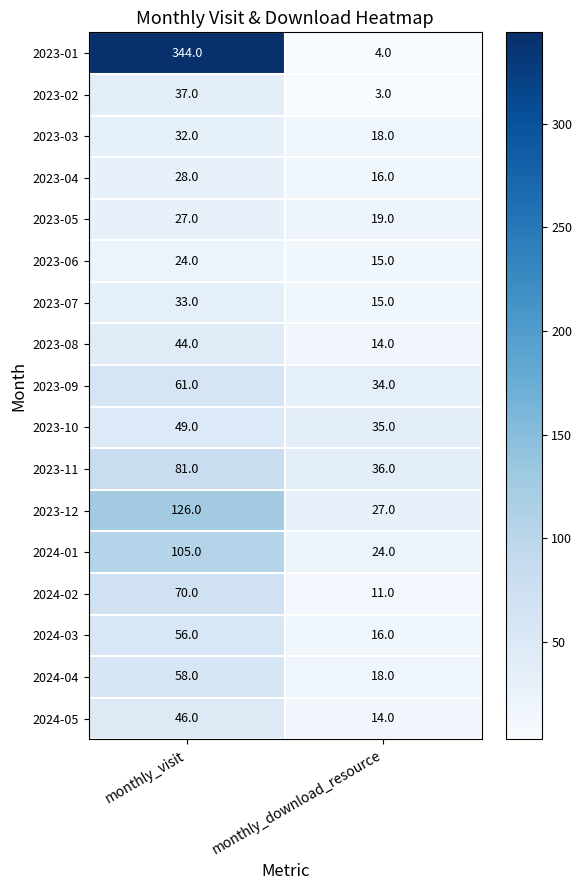

Which label corresponds to the smallest value in the chart?

monthly_download_resource